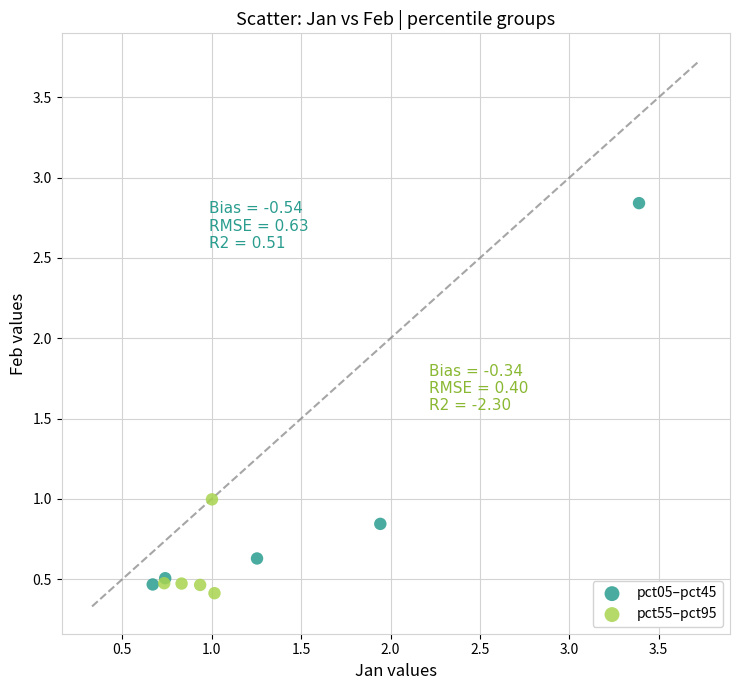

Which series has the widest spread of Y values?

pct05–pct45